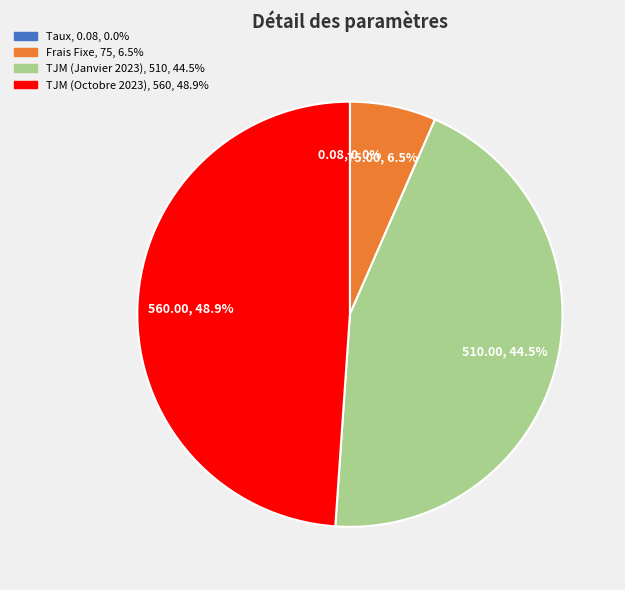

Is there any slice that represents more than half of the pie?

No